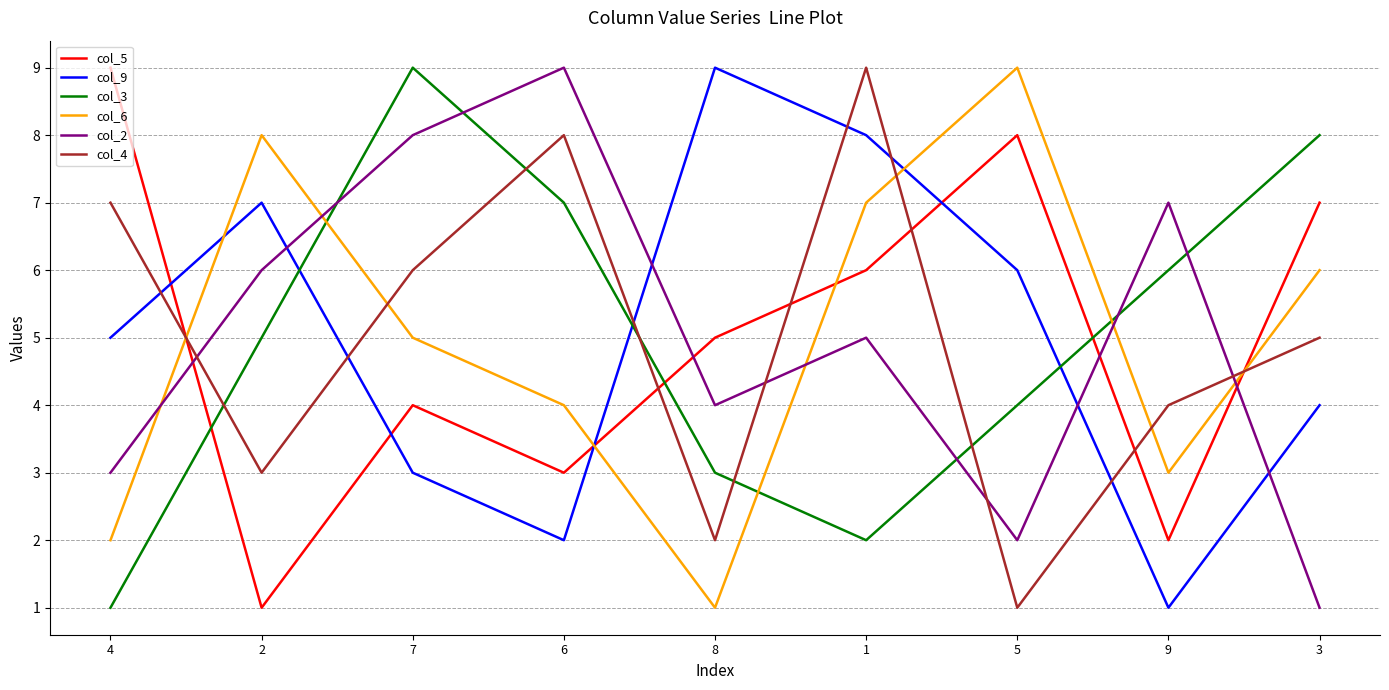

What is the difference between the col_9 values at 8 and 3?

5